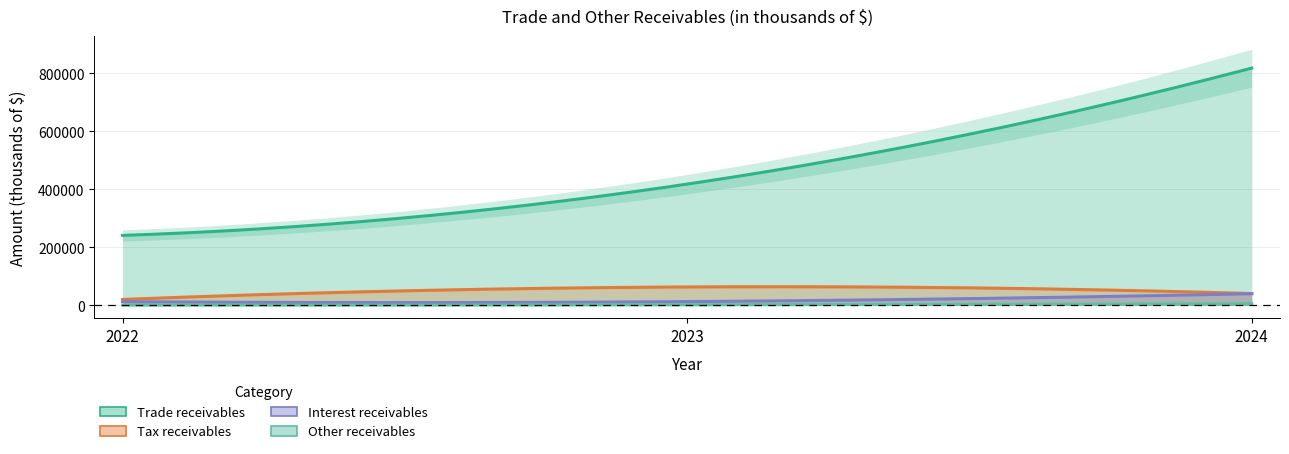

Is it true that Interest receivables equals 19859 at 2024?

False